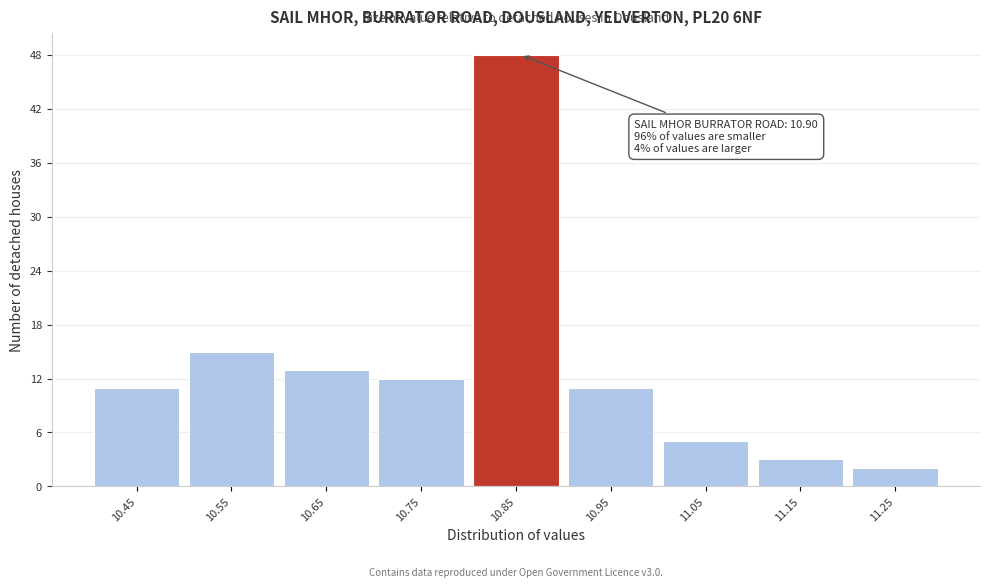

Reading right to left, extract all data points from this chart.

11.25=2	11.15=3	11.05=5	10.95=11	10.85=48	10.75=12	10.65=13	10.55=15	10.45=11